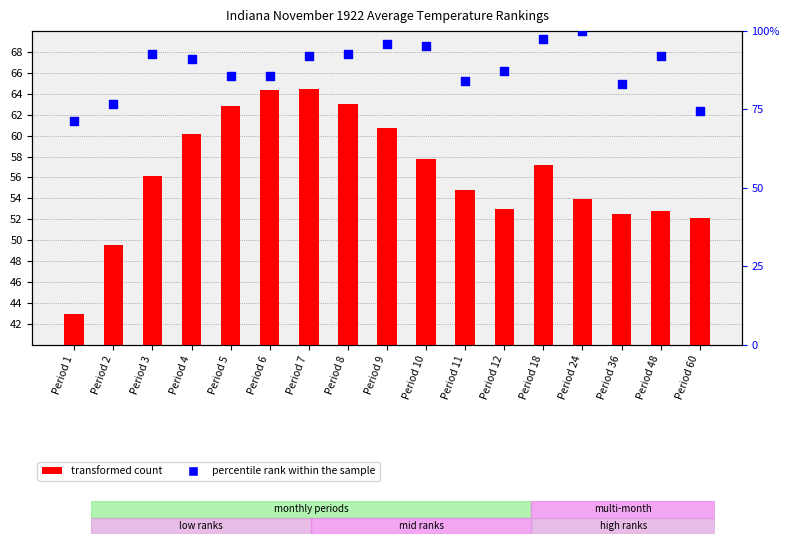

At which category is the sum across all series the highest?

Period 9